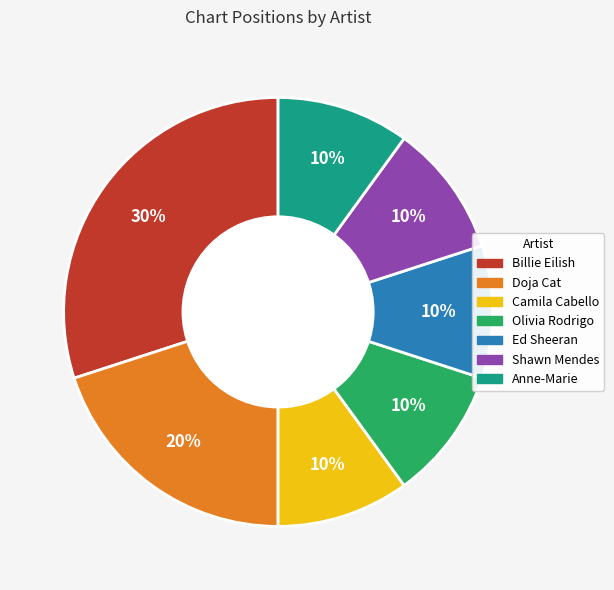

To the nearest percent, what percentage of the pie is Olivia Rodrigo?

10%